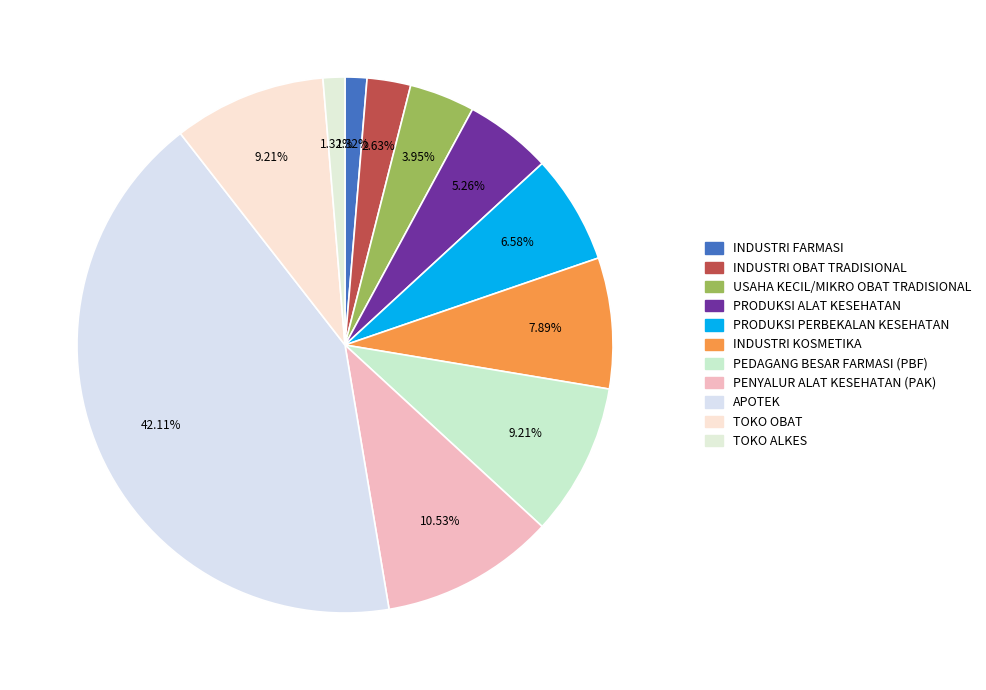

What percentage is NOT represented by TOKO ALKES?

98.7%